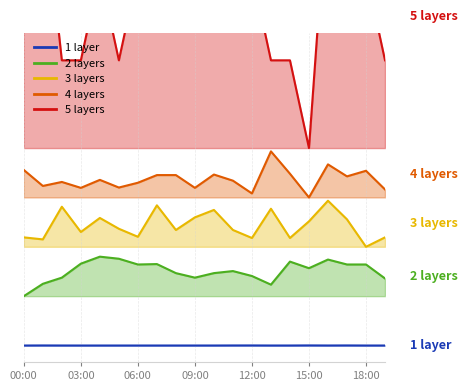

What position from the left is 01:00?

2